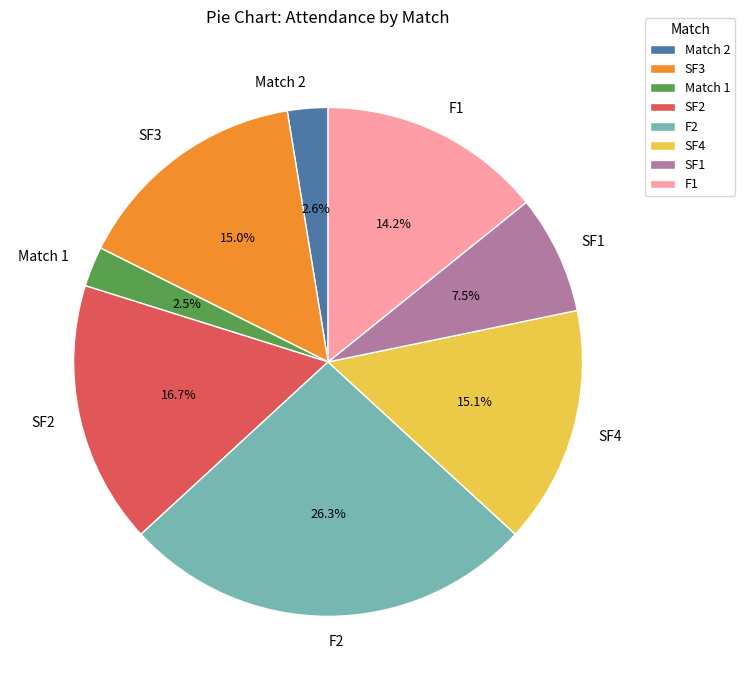

How much of the chart is everything except Match 2?

97.4%